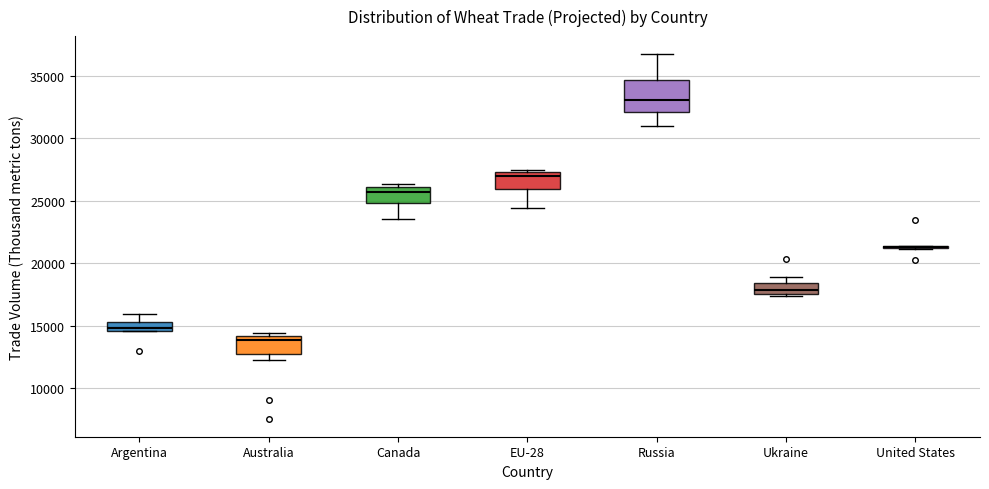

Comparing the boxes themselves (not the whiskers), which one is the tallest?

Russia